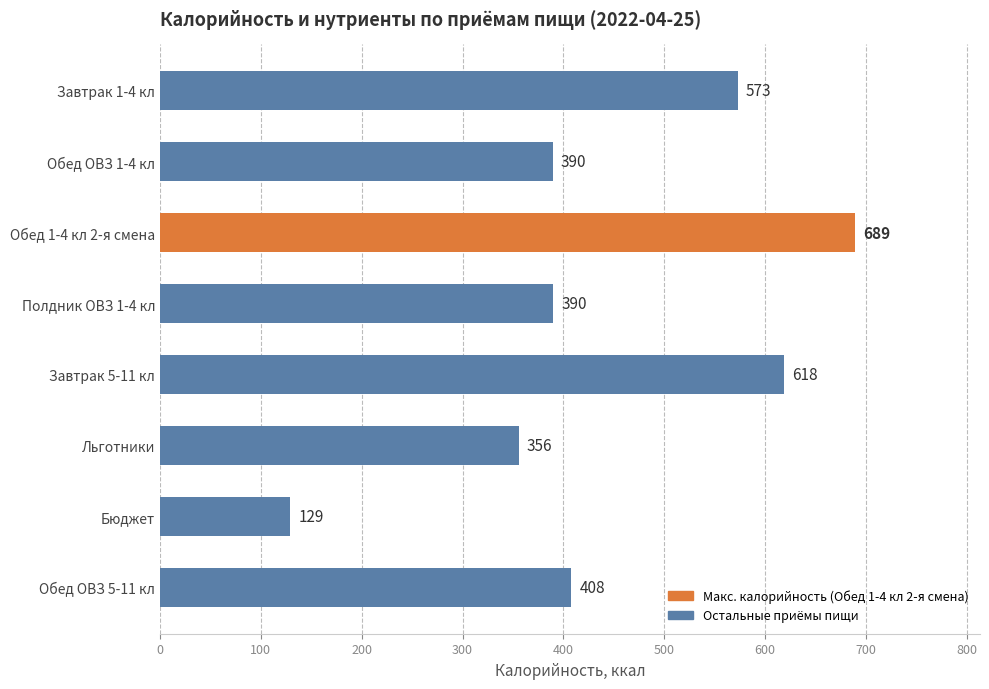

At which label is the value closest to 409?

Обед ОВЗ 5-11 кл